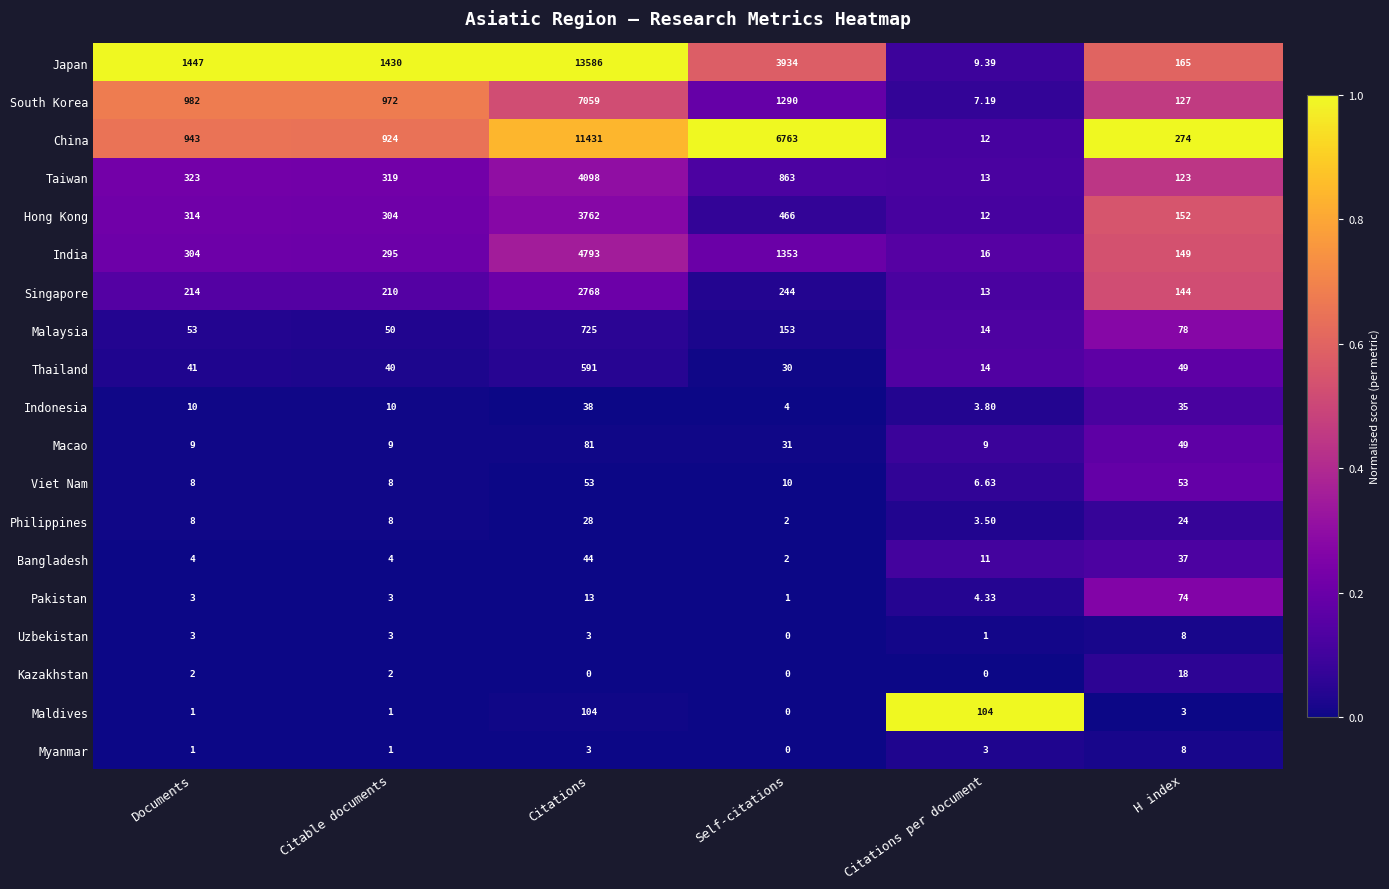

Which series has the largest total across all categories?

Japan